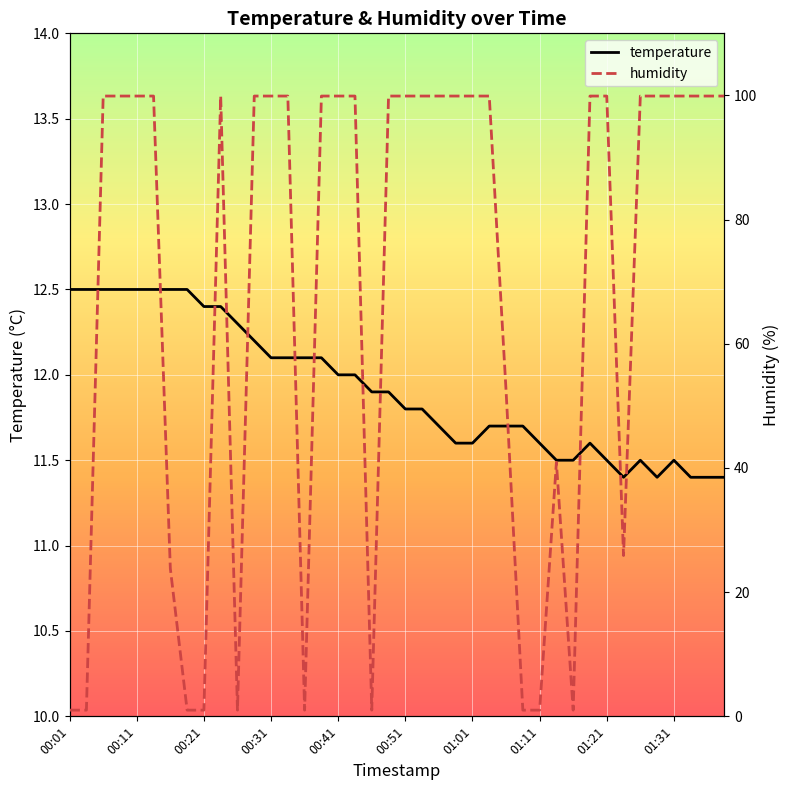

In temperature, how many points are lower than both neighbors (excluding endpoints)?

2